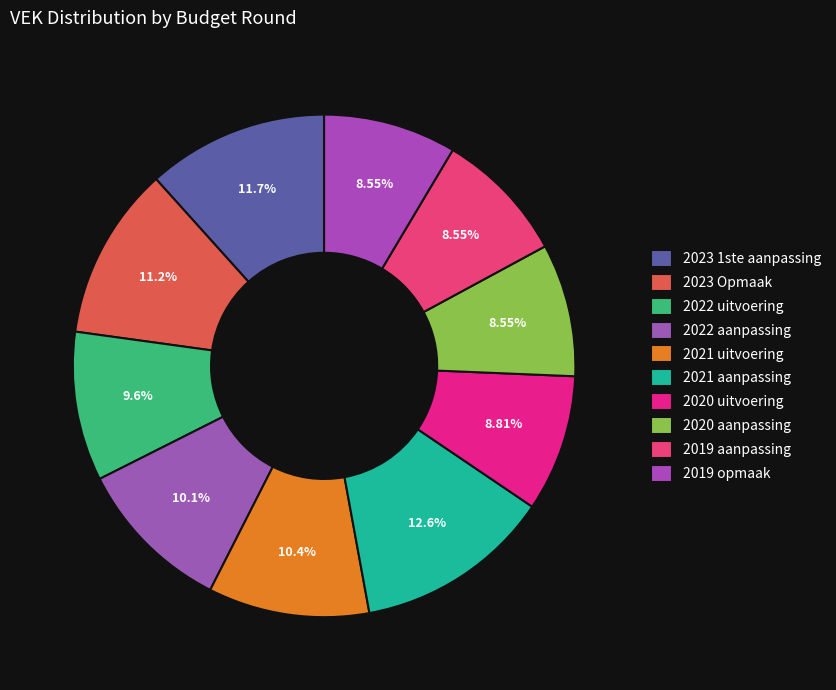

How many segments does this pie chart have?

10